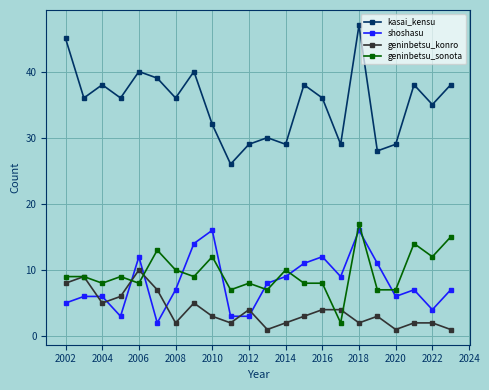

What is the value of the geninbetsu_konro point at the 17th from the left?

2